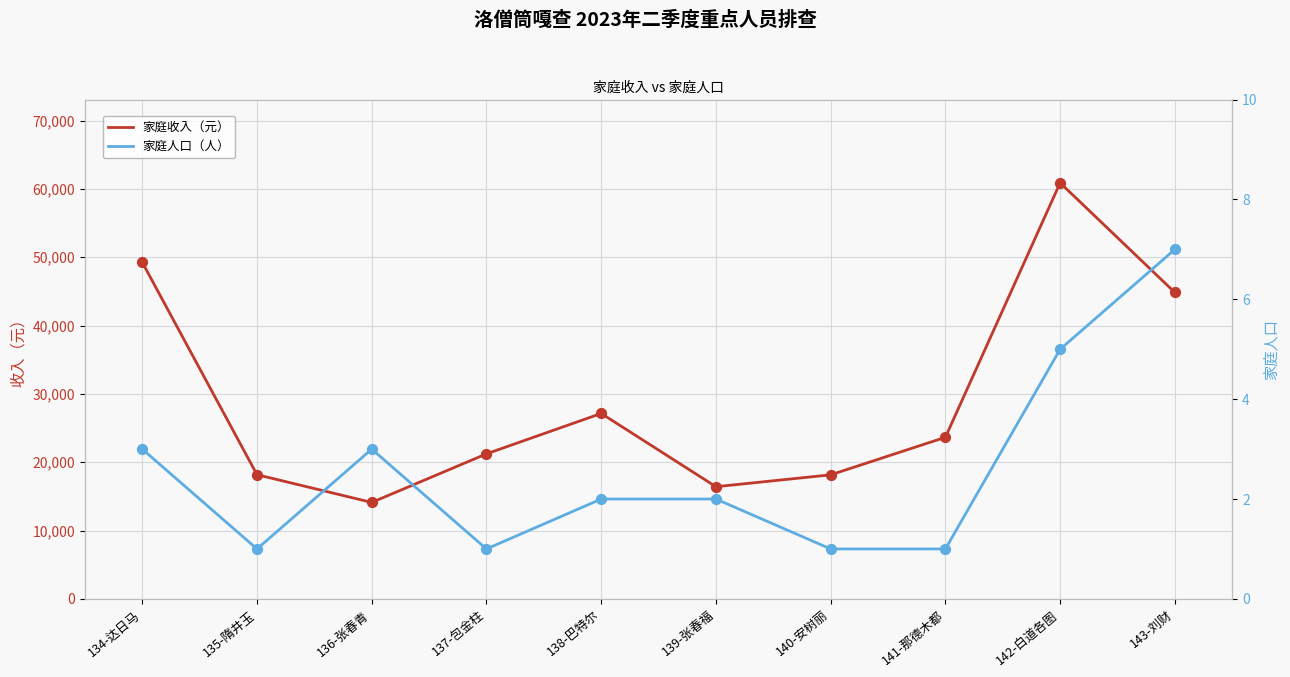

At which category is the sum across all series the highest?

142-白道各图